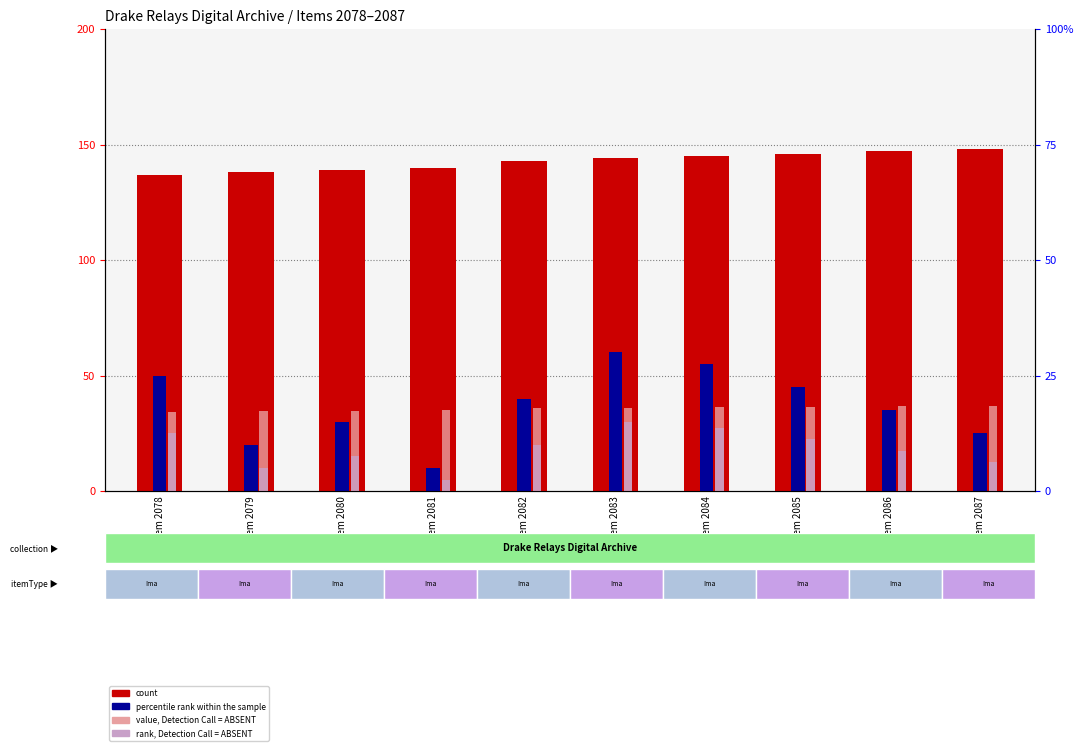

Are the bars horizontal?

No